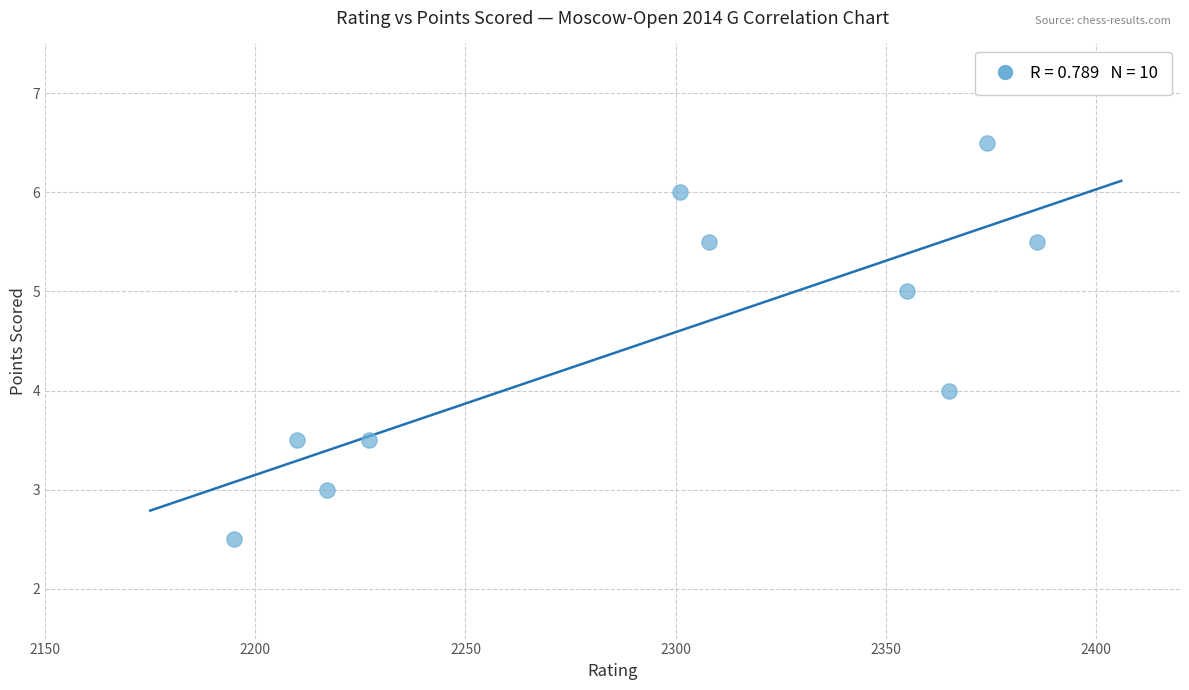

What is the range of X values (max minus min)?

191.0